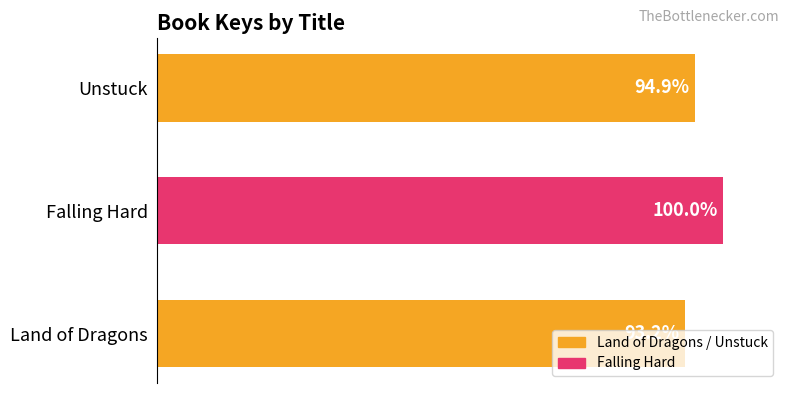

Rank the categories by value from lowest to highest.

Land of Dragons, Unstuck, Falling Hard